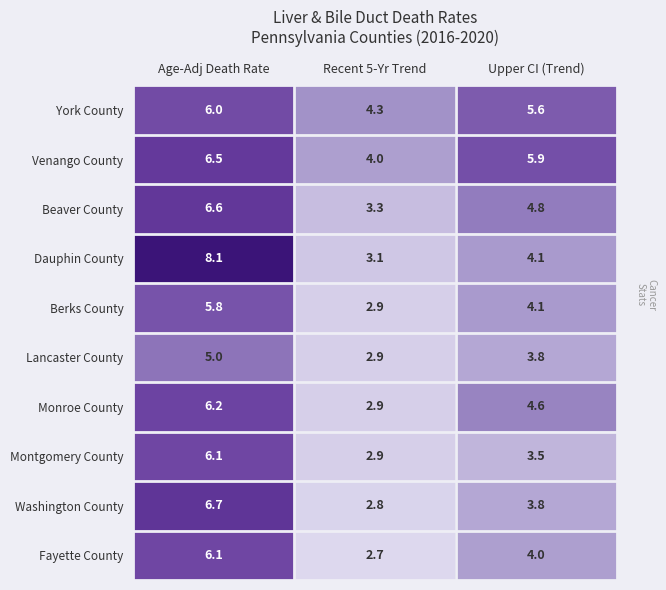

What is the difference between the Montgomery County values at Age-Adj Death Rate and Recent 5-Yr Trend?

3.2